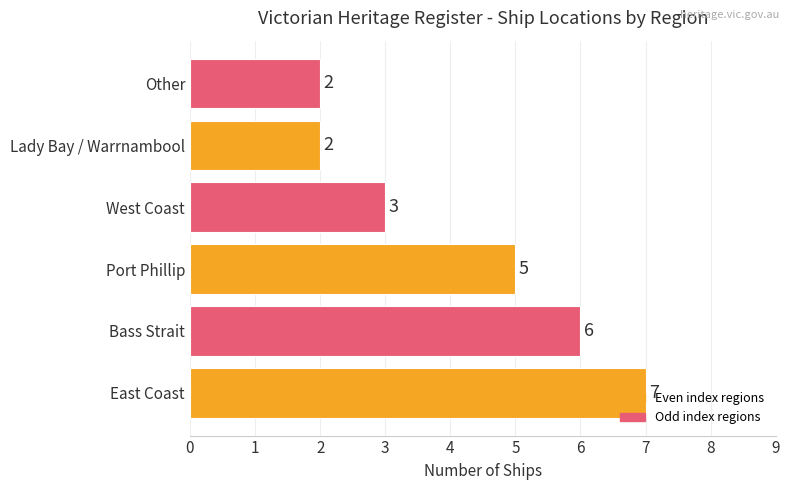

What is the greatest value displayed?

7